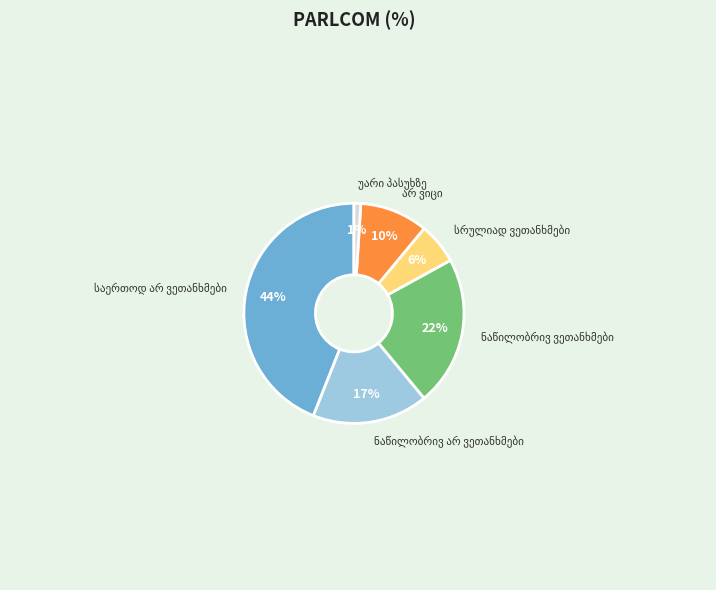

To the nearest percent, what is the average slice percentage?

17%